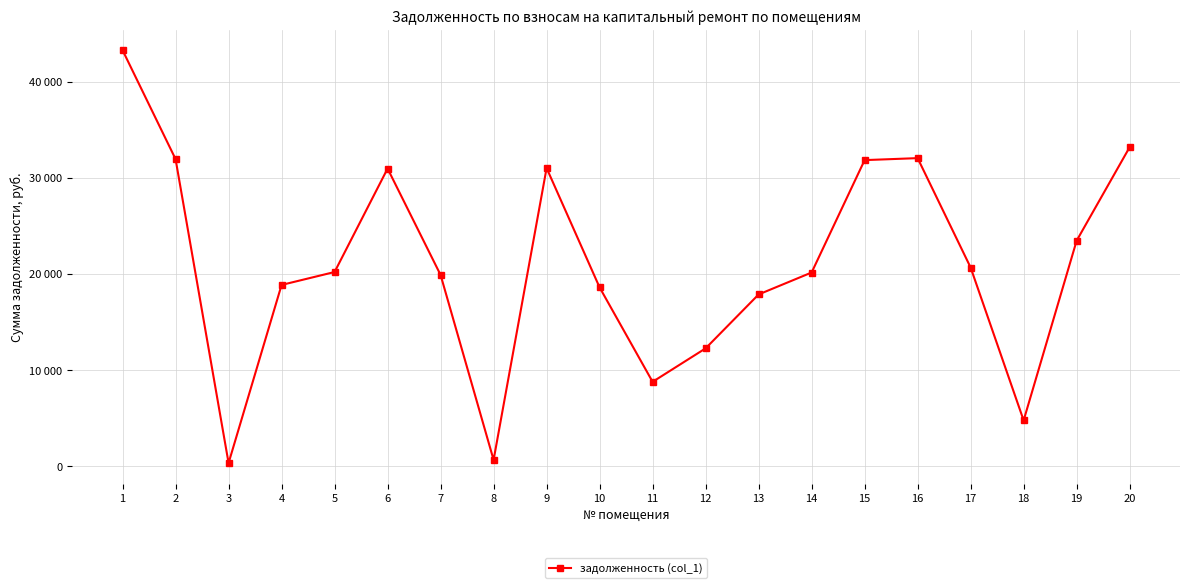

Reading left to right, extract all data points from this chart.

43279.7	31955.5	356.4	18873.5	20217.8	30973.2	19907.6	679.5	31024.8	18614.9	8799.0	12279.5	17884.9	20166.1	31852.0	32059.0	20682.5	4788.5	23475.5	33196.6